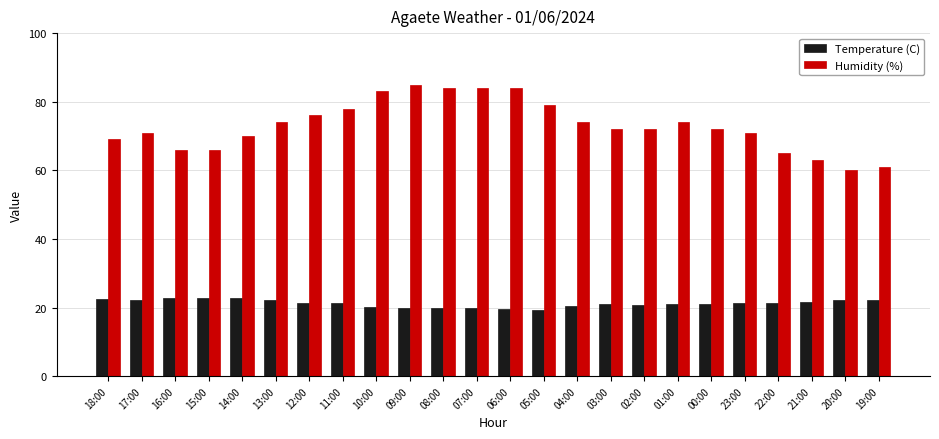

List the series in order of their peak value, lowest first.

Temperature (C), Humidity (%)